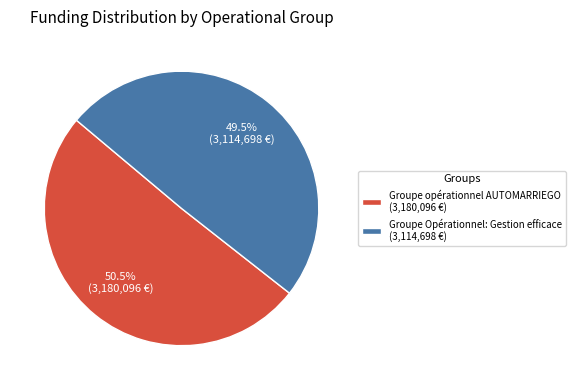

The Groupe Opérationnel: Gestion efficace slice represents 57% of the pie. True or false?

False